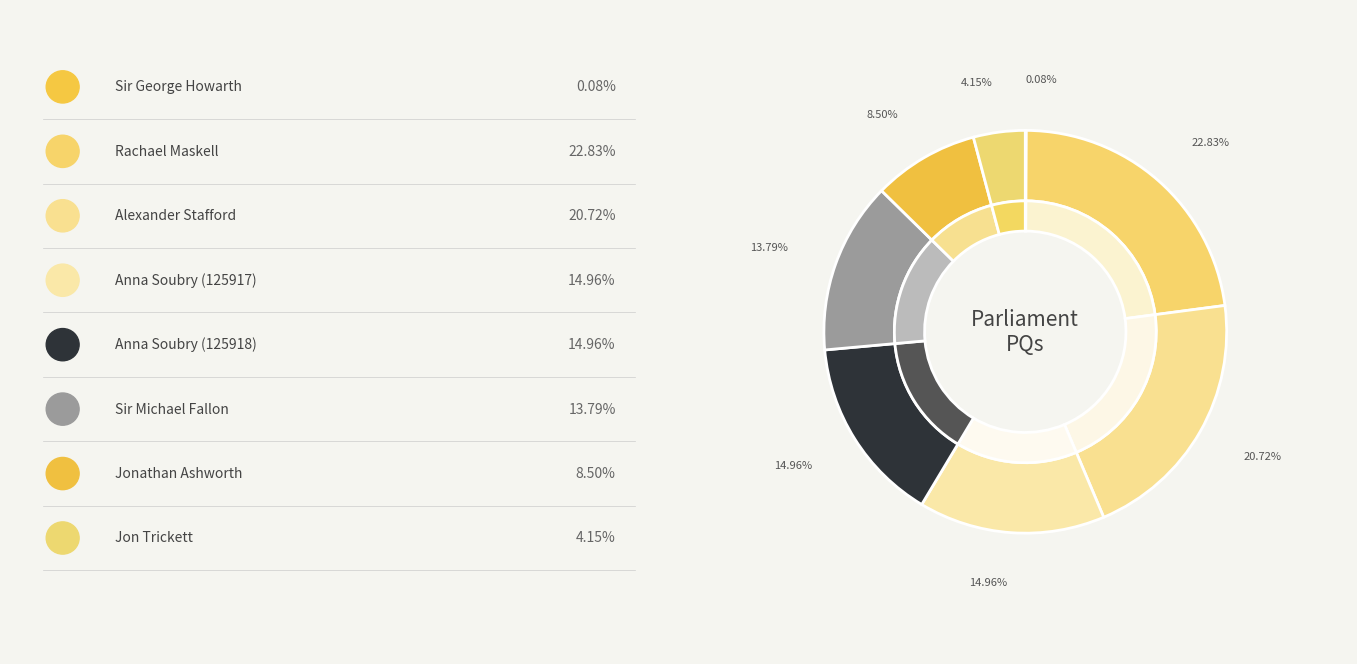

Which has a higher value, Jonathan Ashworth or Sir Michael Fallon?

Sir Michael Fallon